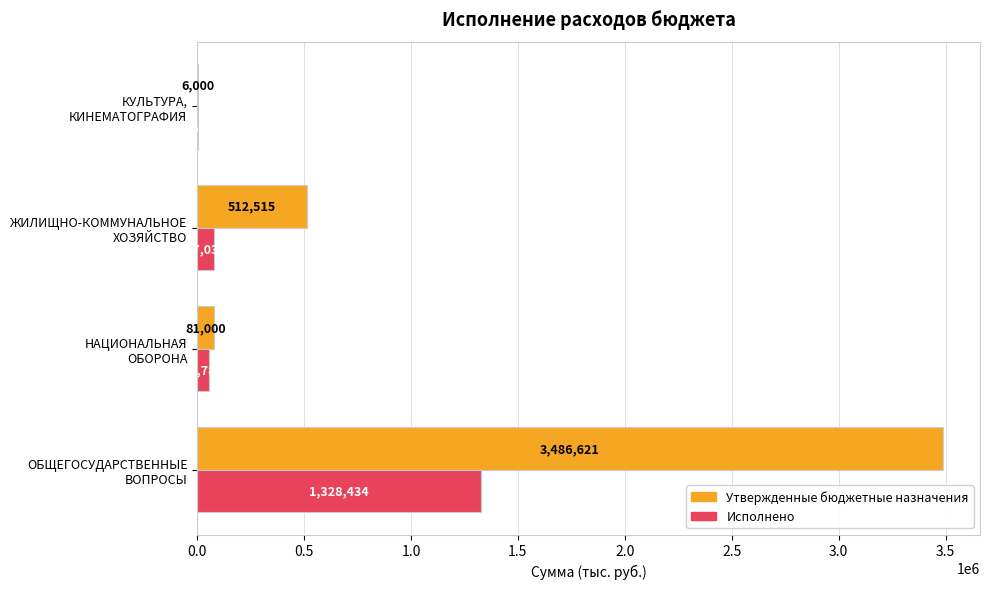

Count the number of data series in this chart.

2